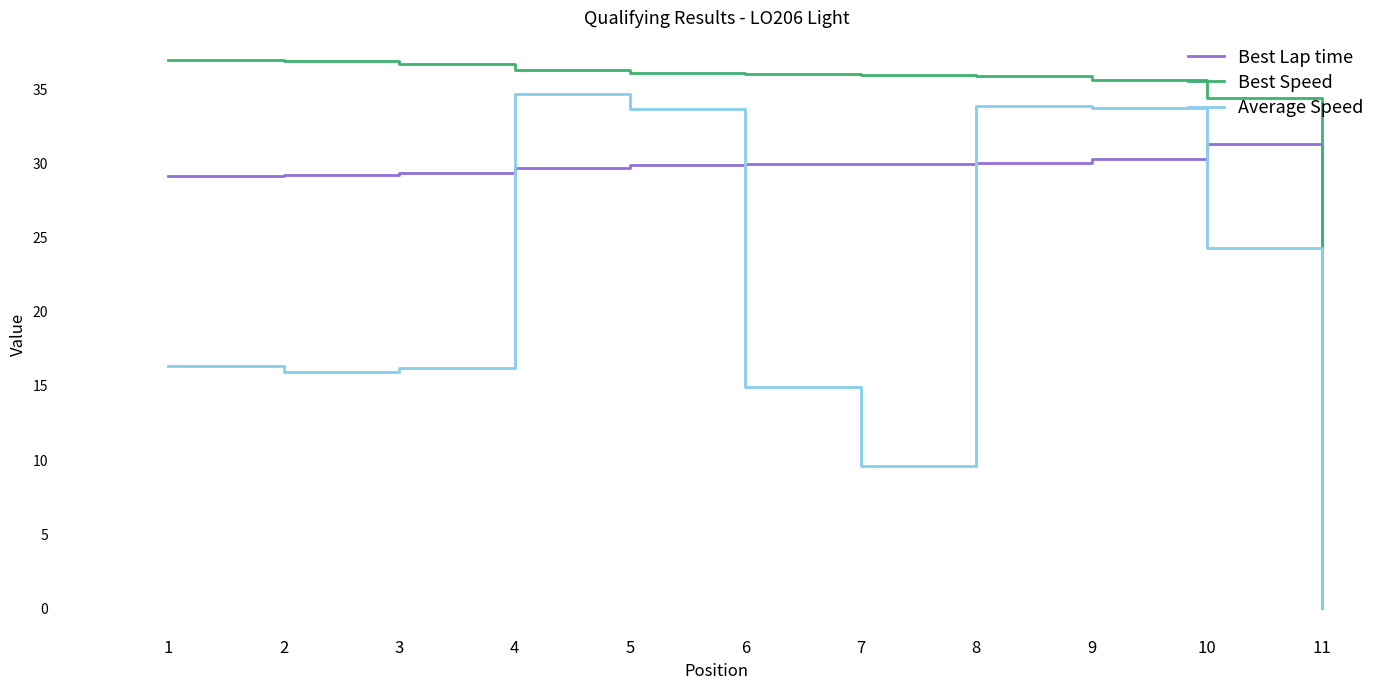

Is it true that Best Speed equals 36.8 at 3?

True